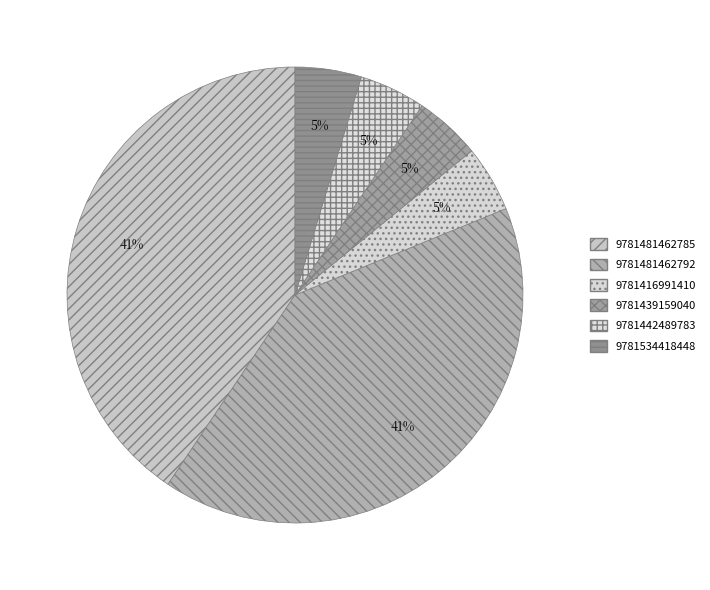

Does 9781481462785 account for over 50% of the chart?

No